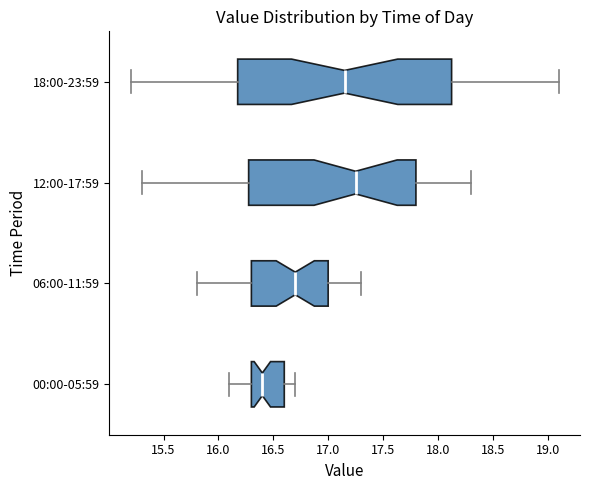

Reading bottom to top, read every box against the x-axis: the position of its median line, the range the box covers, and the ends of its whiskers. The values are not printed on the chart, so give them approximately, as read against the axis.

00:00-05:59: median 16.40, box 16.30 to 16.60, whiskers 16.10 to 16.70
06:00-11:59: median 16.70, box 16.30 to 17.00, whiskers 15.80 to 17.30
12:00-17:59: median 17.25, box 16.30 to 17.80, whiskers 15.30 to 18.30
18:00-23:59: median 17.15, box 16.20 to 18.15, whiskers 15.20 to 19.10